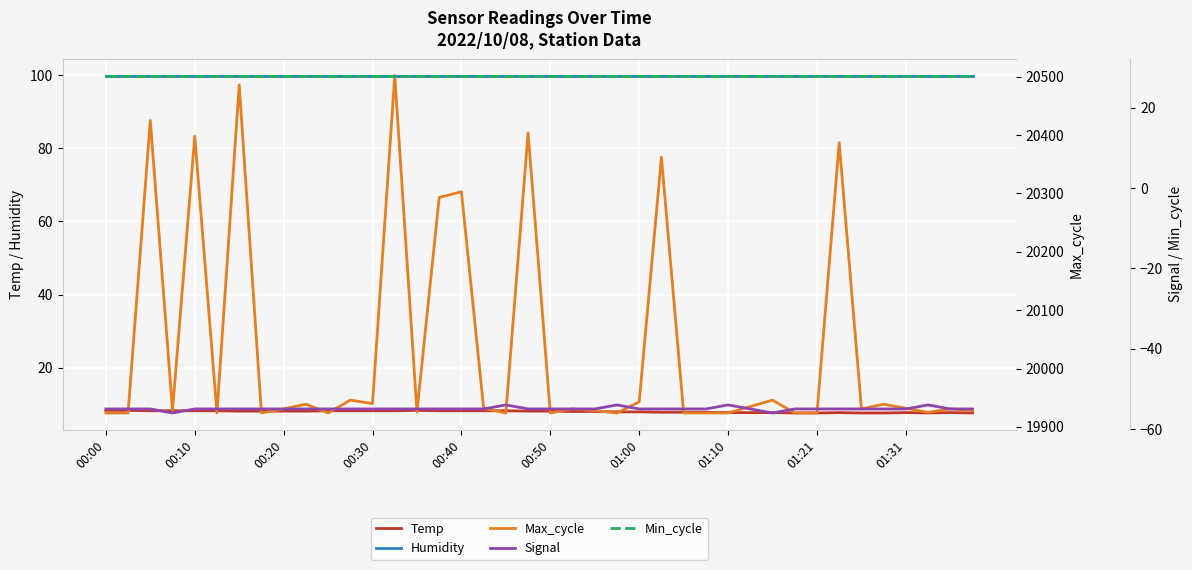

What value does the Max_cycle series have at 26?

19924.0